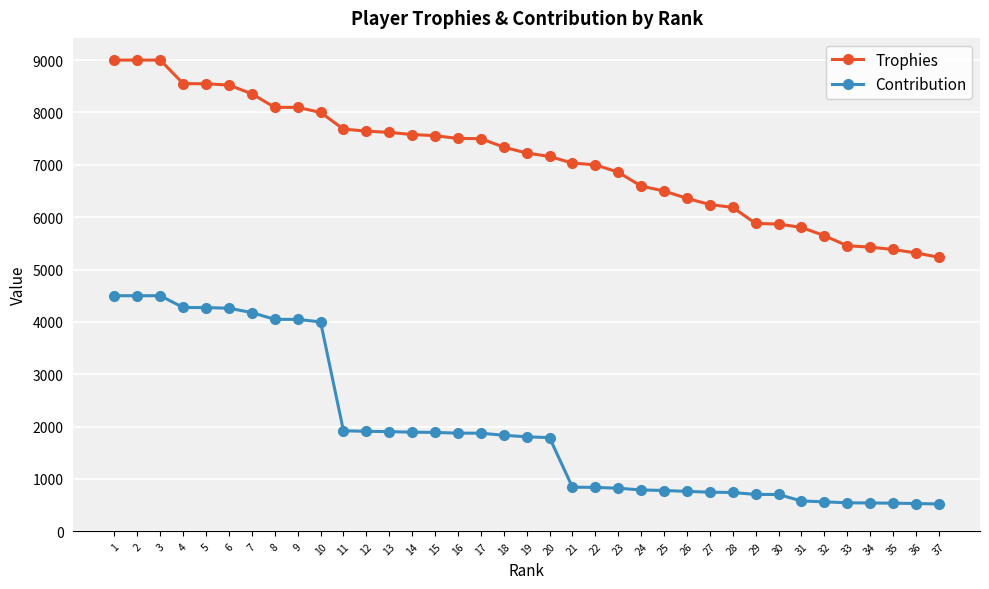

What is the average value of the Trophies series?

7102